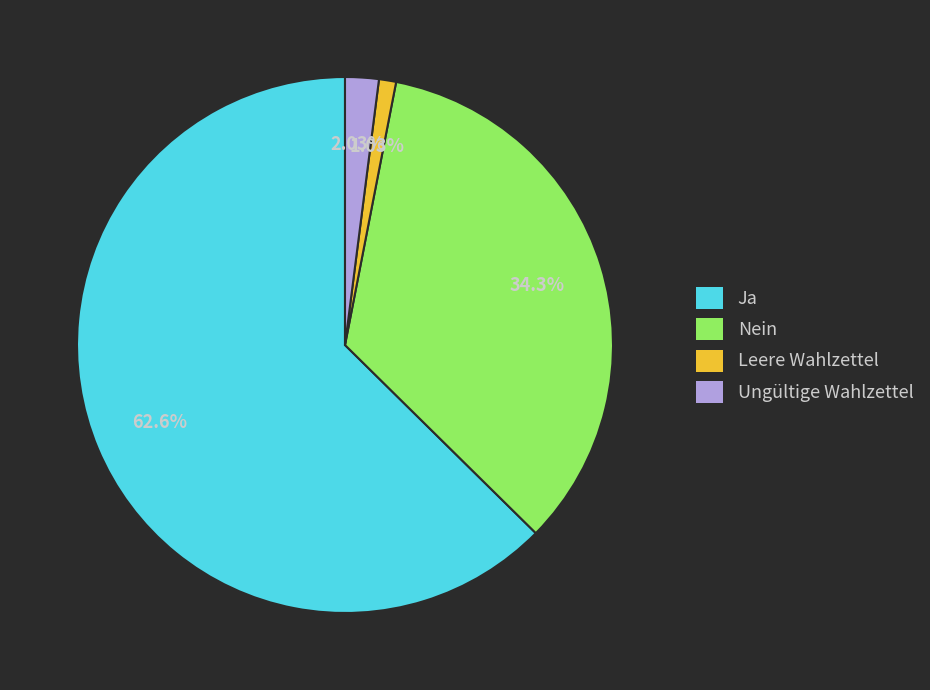

Is there any slice that represents more than half of the pie?

Yes